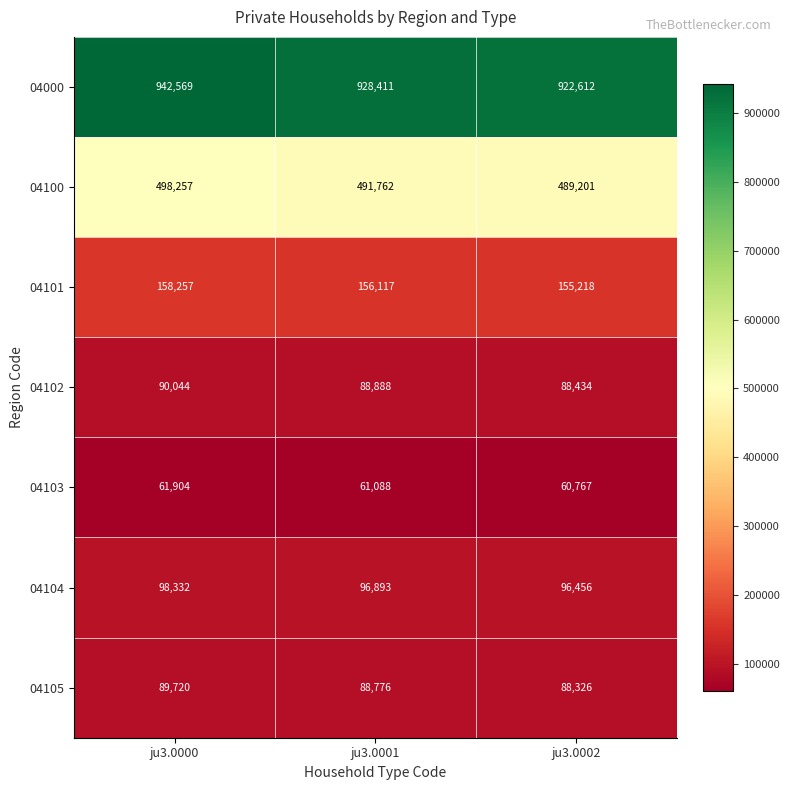

What is the total value across all series at ju3.0001?

1911935